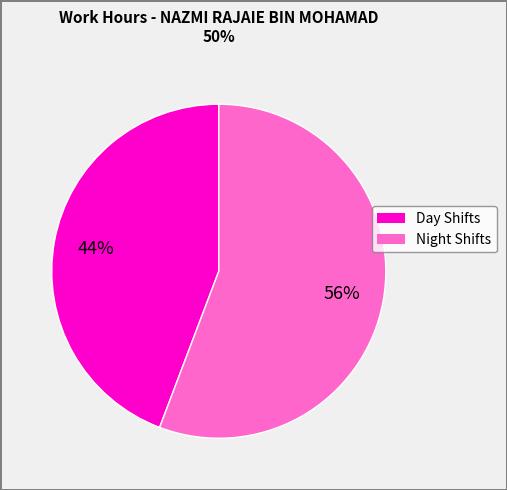

To the nearest percent, what is the average slice percentage?

50%